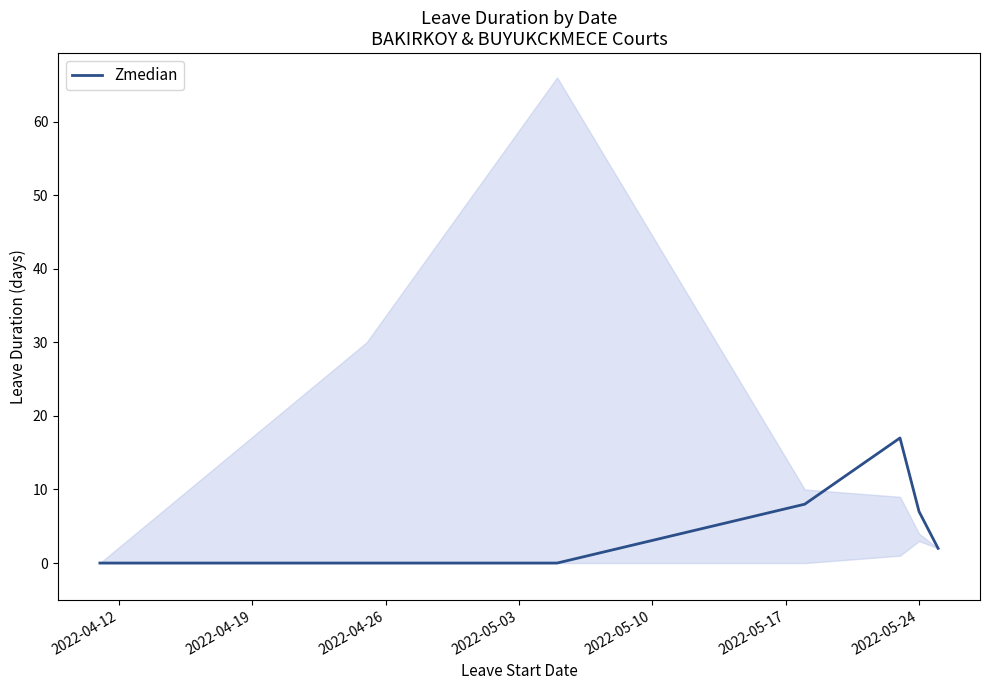

Reading left to right, list all the values displayed in this chart.

0	0	0	8	17	7	2